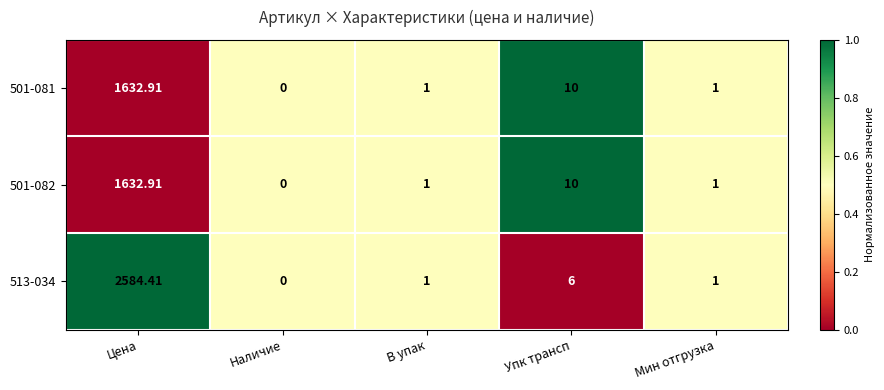

Which category has the lowest value across all series?

Наличие